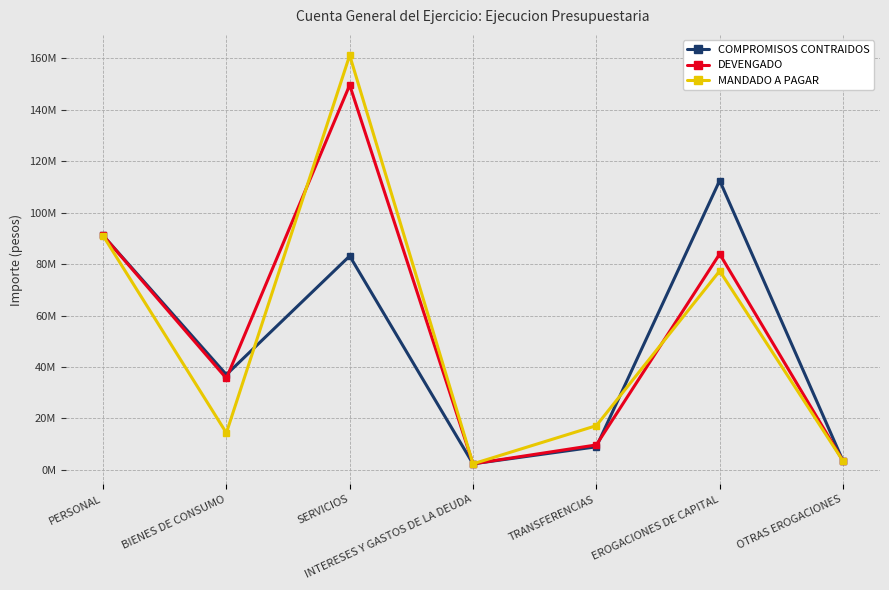

Is this an area chart (filled region under the line)?

No